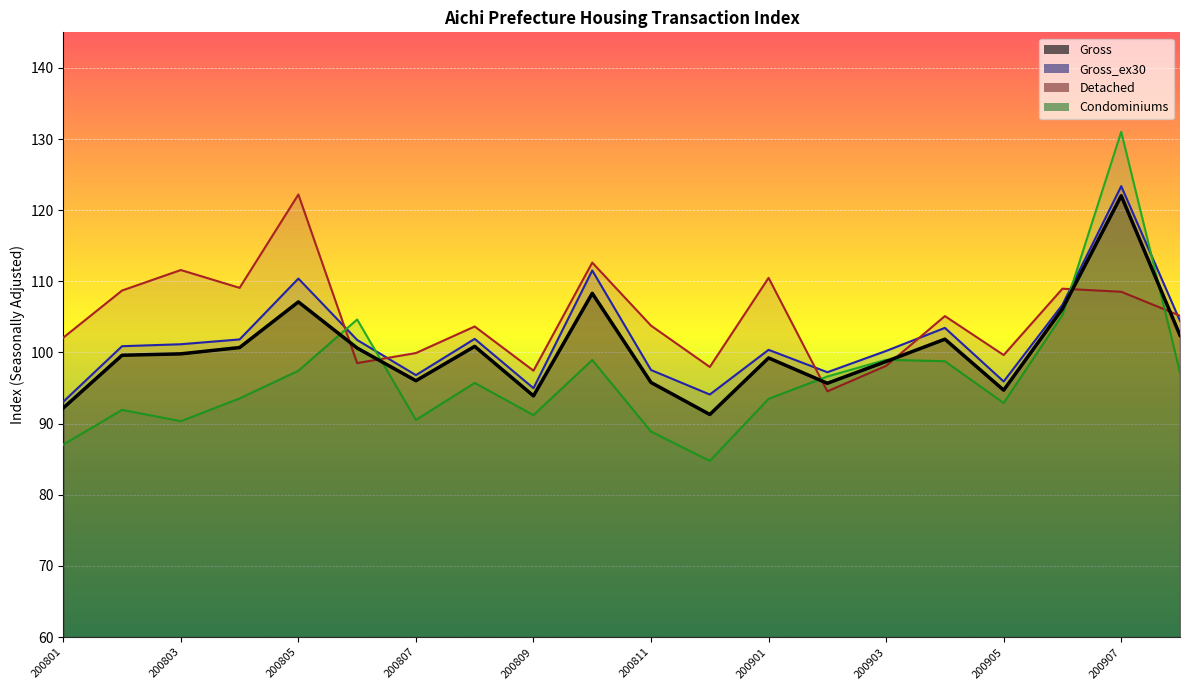

What is the spread (max minus min) of values at 200905?

6.7